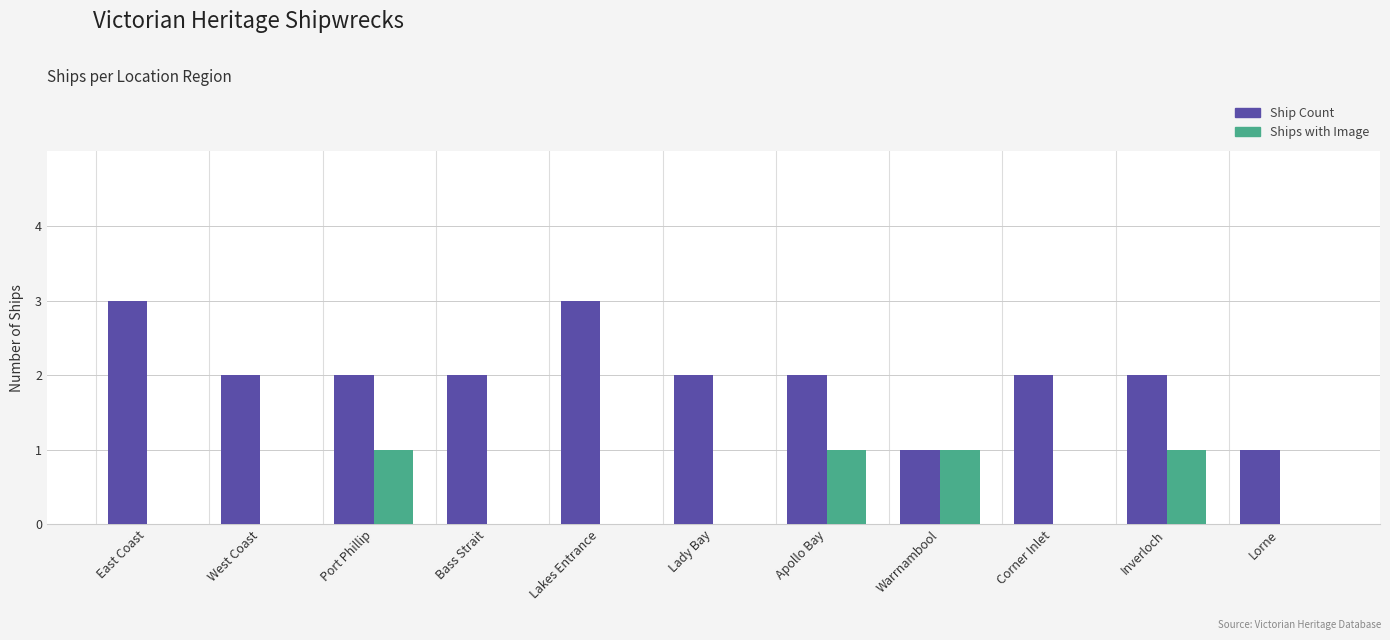

Are the bars grouped side by side (vs. stacked)?

Yes